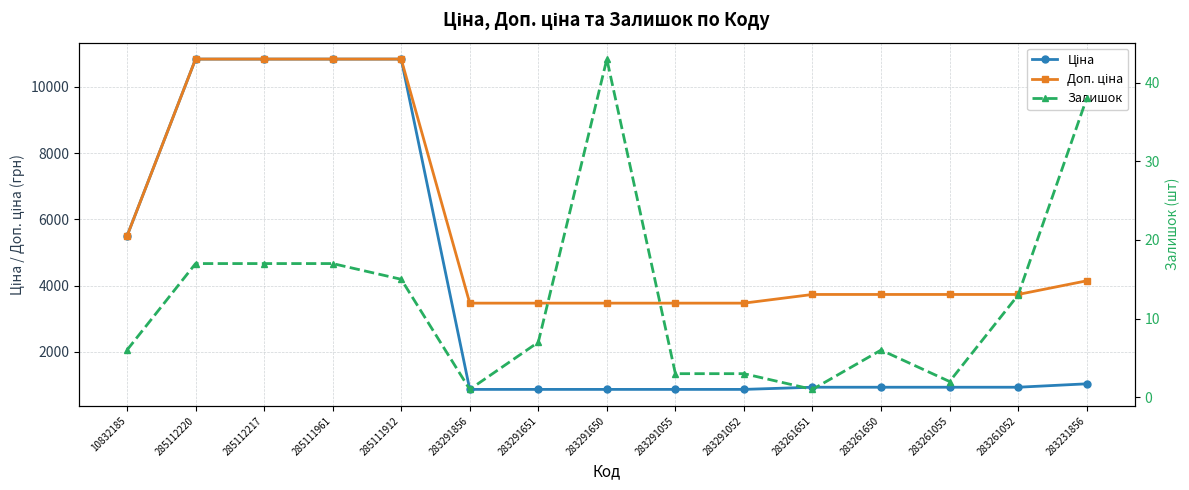

What is the sum of all Залишок values?

189.0